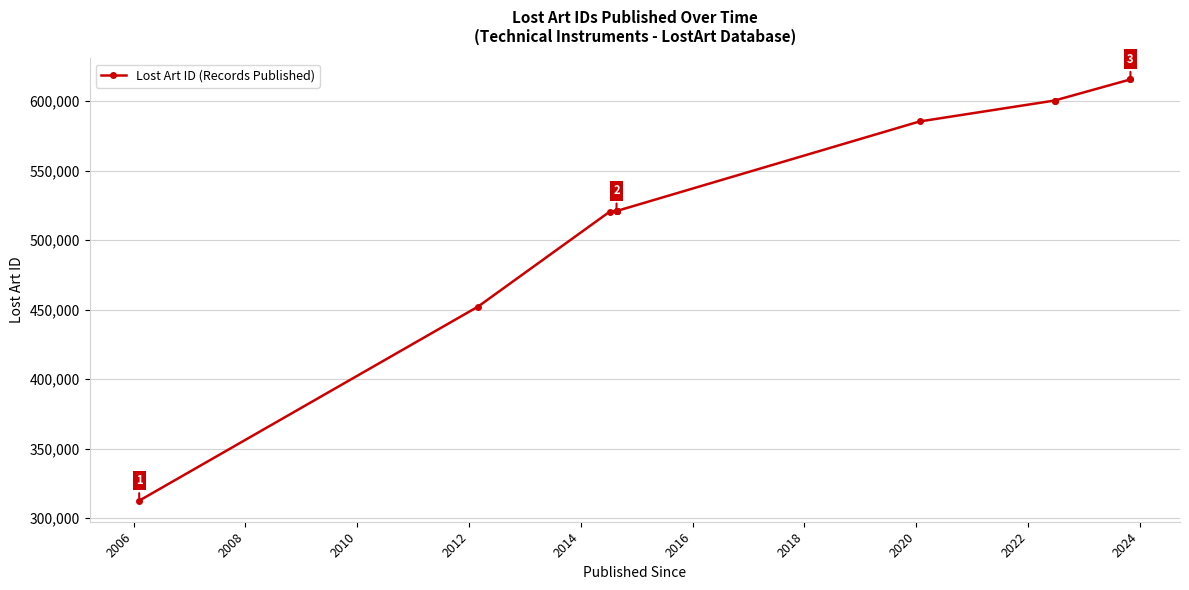

The value at 2016 is 714565. True or false?

False